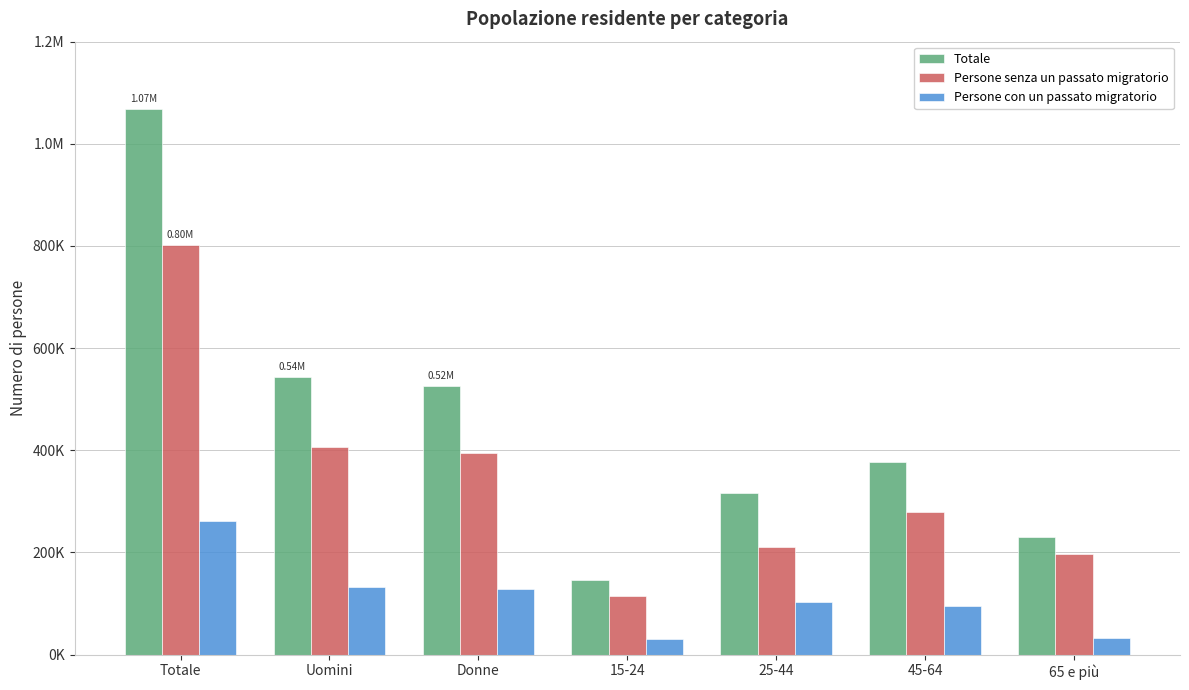

What position from the left is 25-44?

5